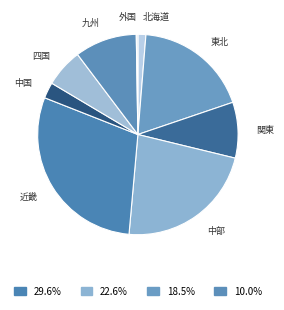

Does 中国 represent more than half of the total?

No